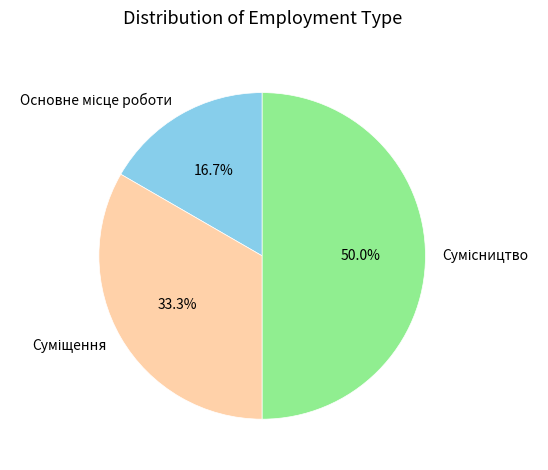

What is the total percentage of Суміщення and Основне місце роботи?

50.0%